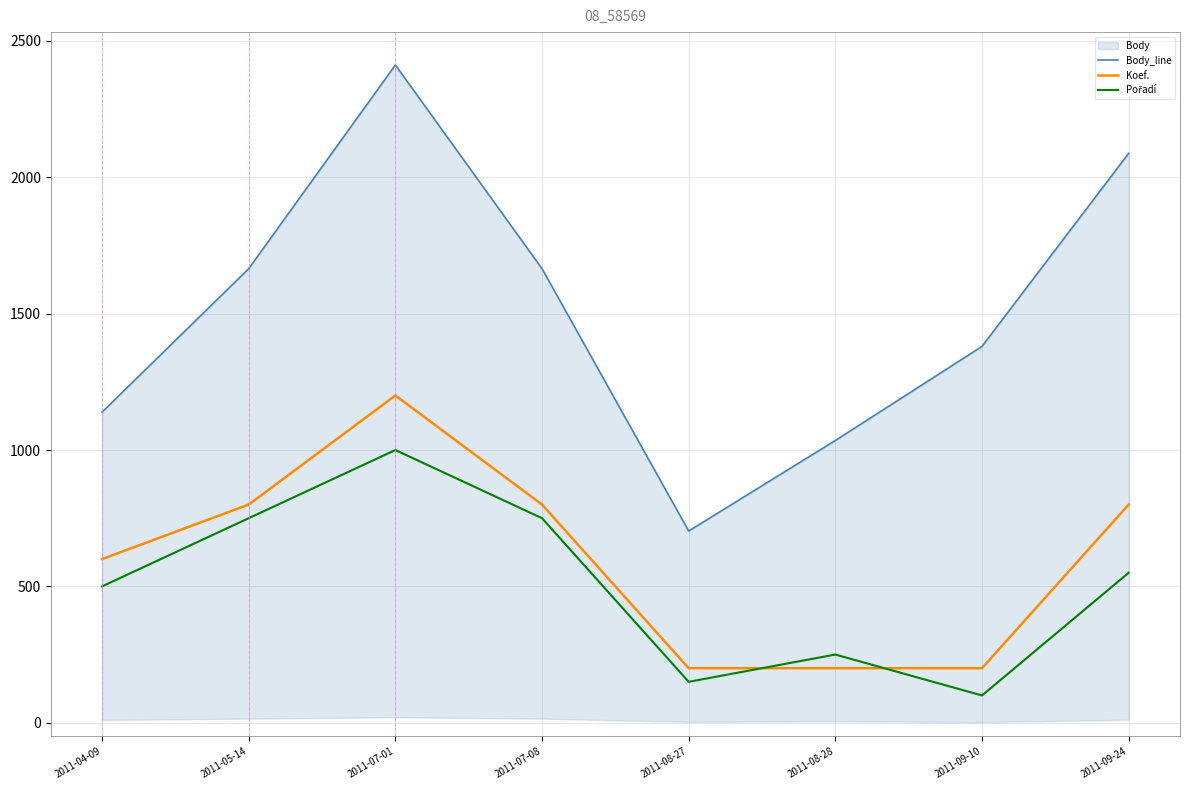

What value does the Koef. series have at 2011-04-09?

600